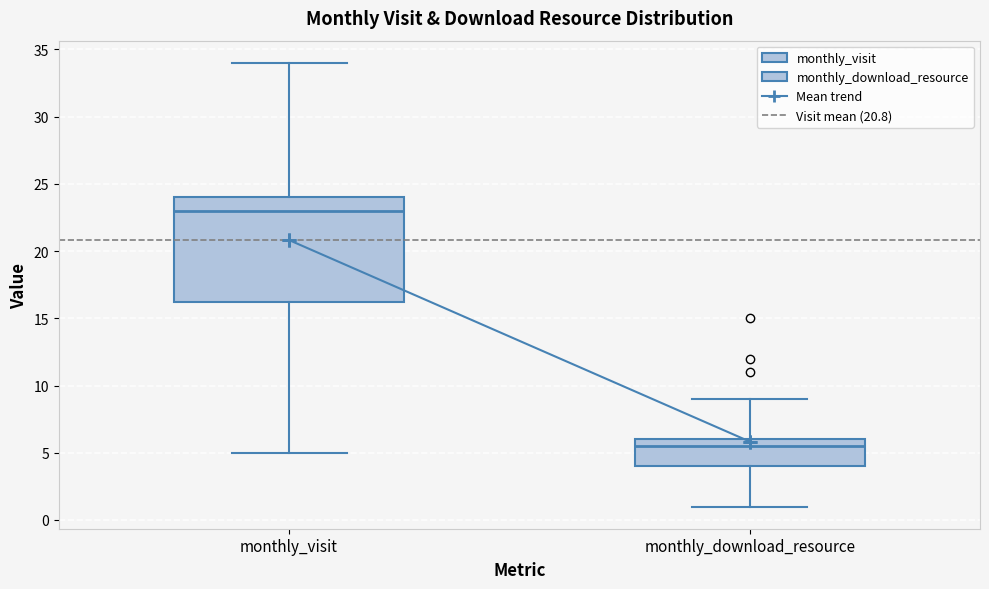

Reading left to right, transcribe this box plot: for each box, give where its median line is, the range the box spans, and where its two whiskers end, as read against the y-axis. The values are not printed on the chart, so give them approximately, as read against the axis.

monthly_visit: median 23.0, box 16.5 to 24.0, whiskers 5.0 to 34.0
monthly_download_resource: median 5.5, box 4.0 to 6.0, whiskers 1.0 to 9.0